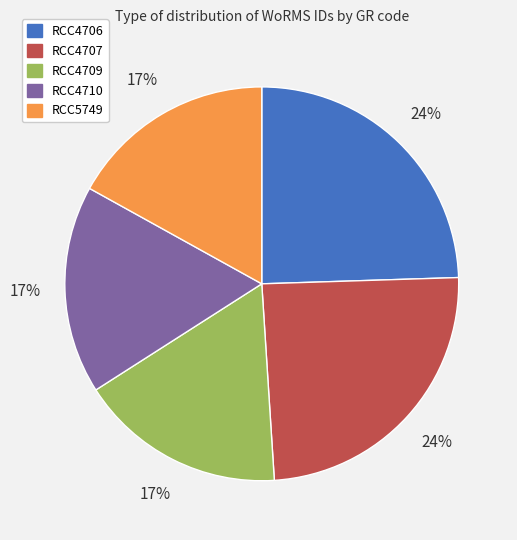

To the nearest percent, what is the average slice percentage?

20%